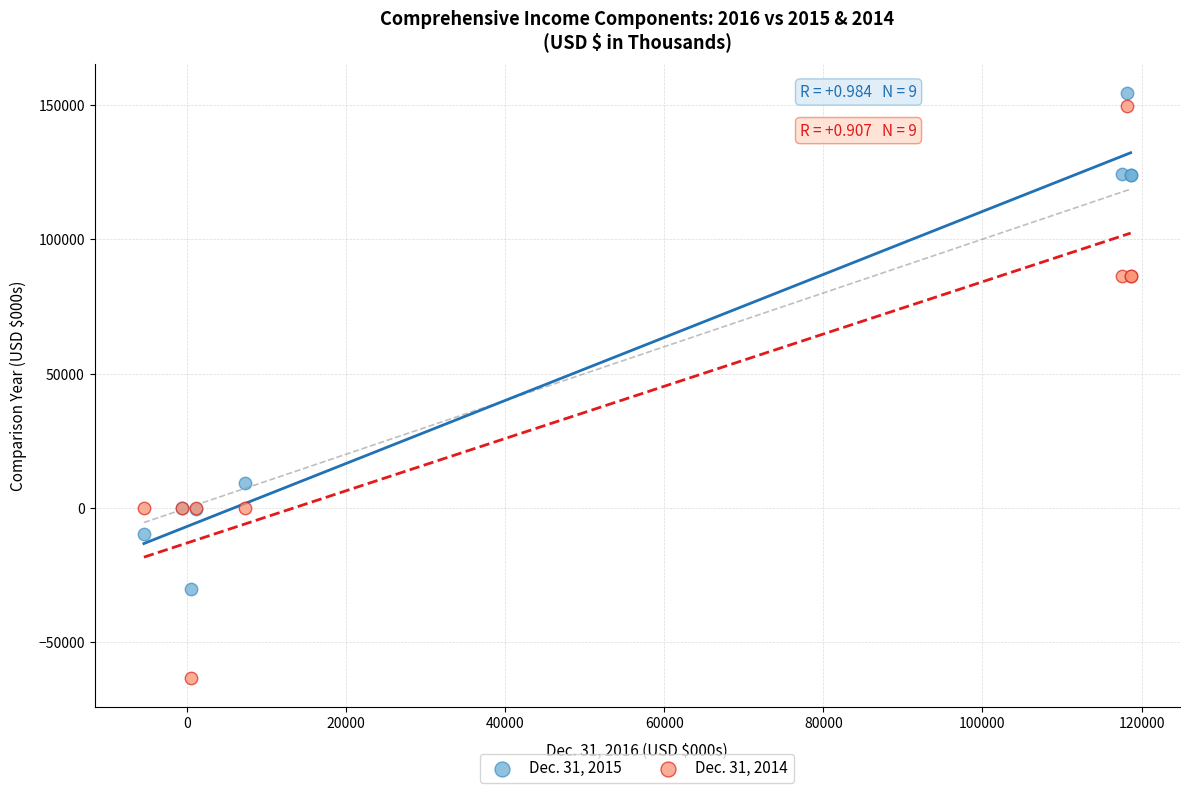

What are all the series names shown in the legend?

Dec. 31, 2015, Dec. 31, 2014